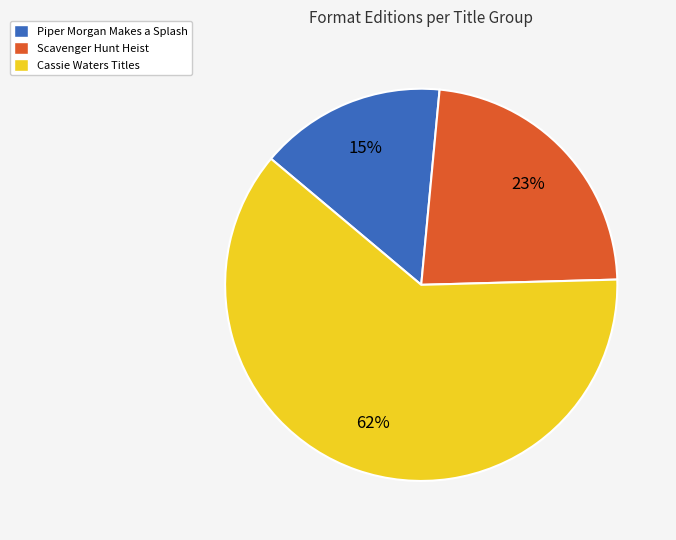

Combined, do Cassie Waters Titles and Piper Morgan Makes a Splash account for over 50%?

Yes